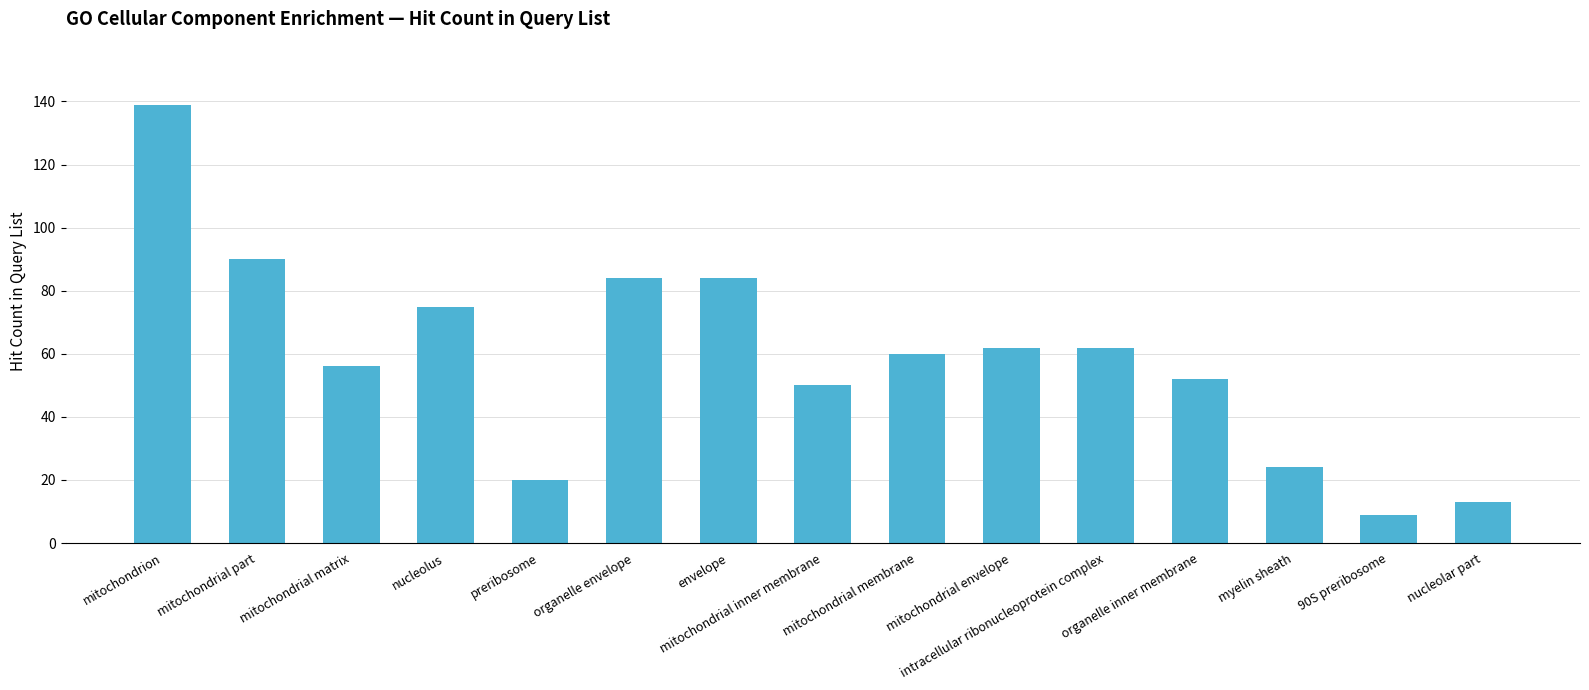

Reading left to right, transcribe all the data shown in this chart.

139	90	56	75	20	84	84	50	60	62	62	52	24	9	13